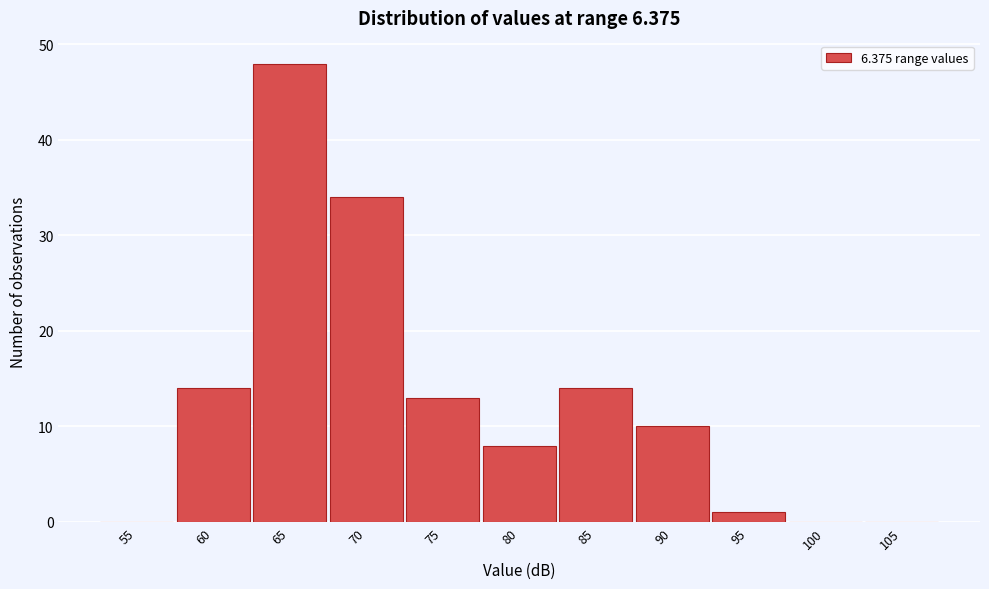

Reading left to right, extract all data points from this chart.

55=0	60=14	65=48	70=34	75=13	80=8	85=14	90=10	95=1	100=0	105=0